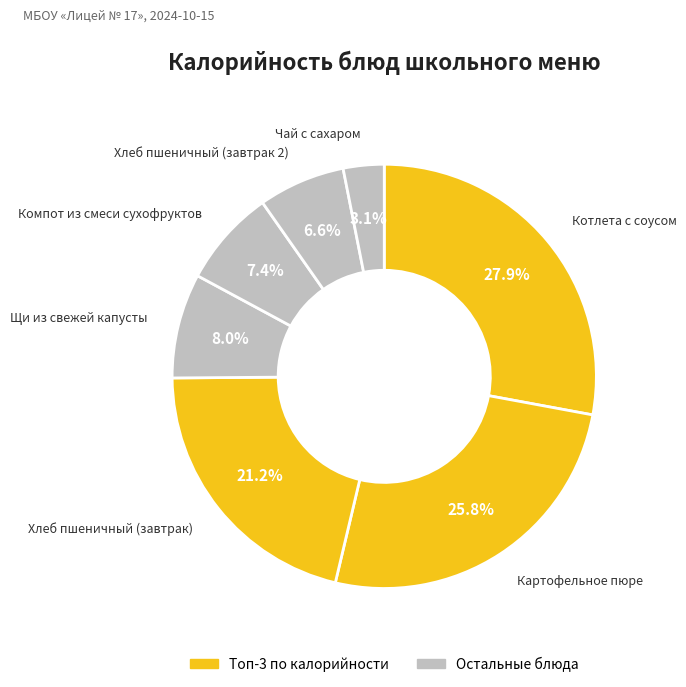

Count the number of slices in the pie.

7